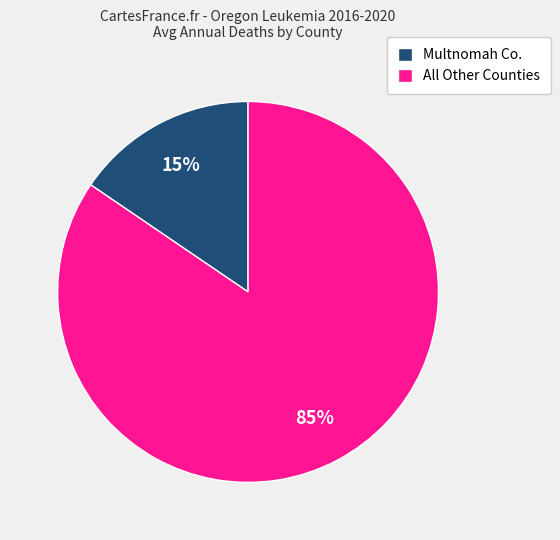

Which slice is the smallest?

Multnomah Co.